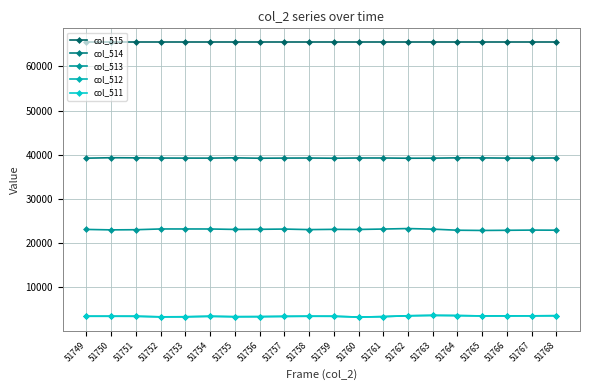

At how many categories does at least one series exceed 13653?

20